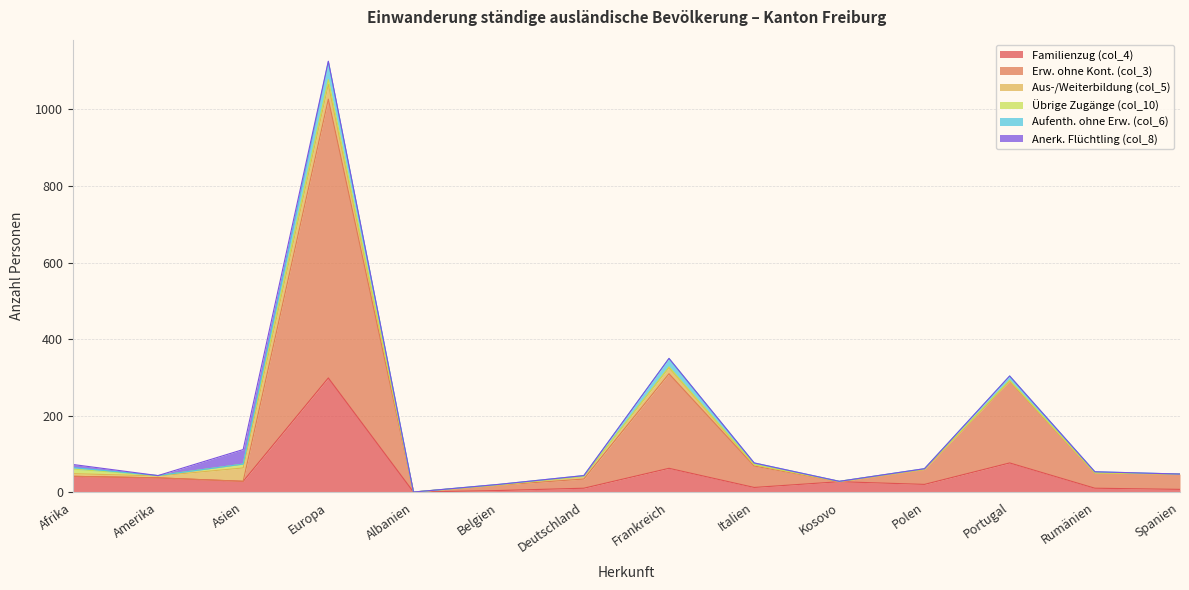

At which category is the sum across all series the highest?

Europa